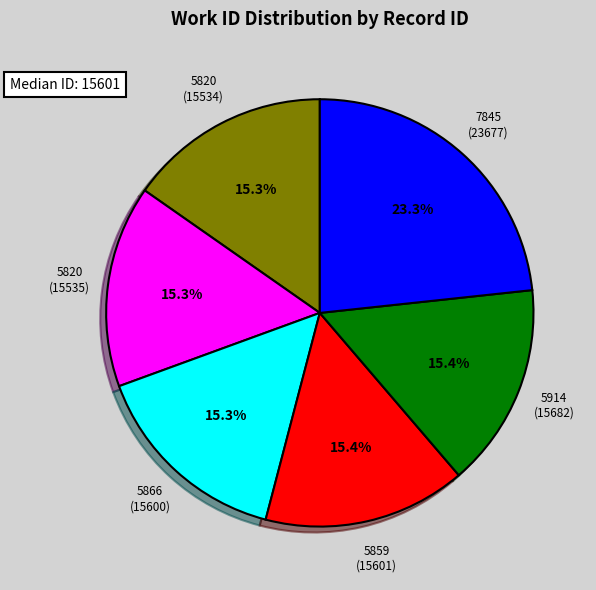

Is there any slice that represents more than half of the pie?

No